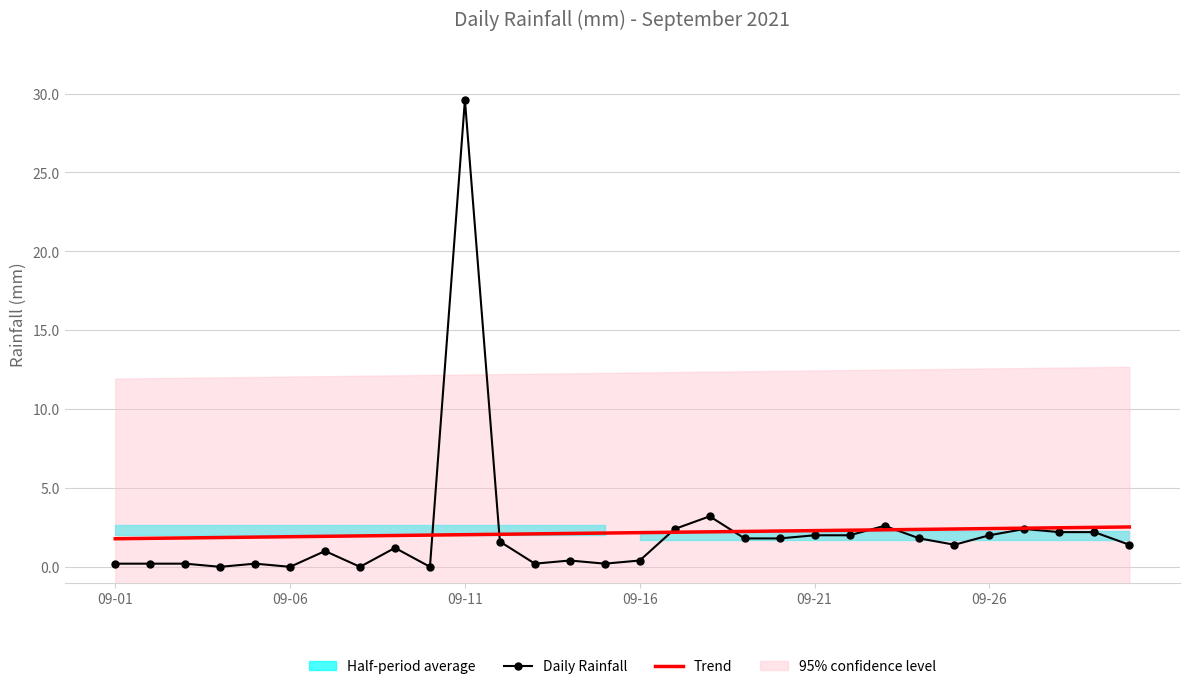

What is the label of the 8th point from the right?

22